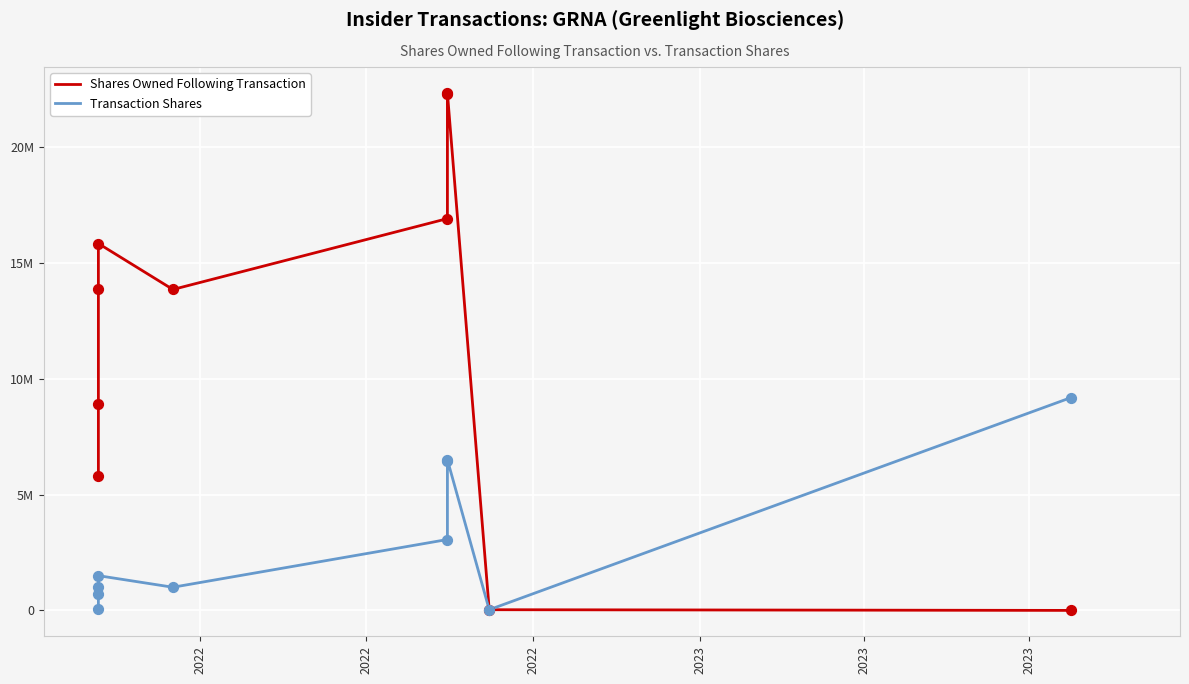

Which series has the largest total across all categories?

Shares Owned Following Transaction